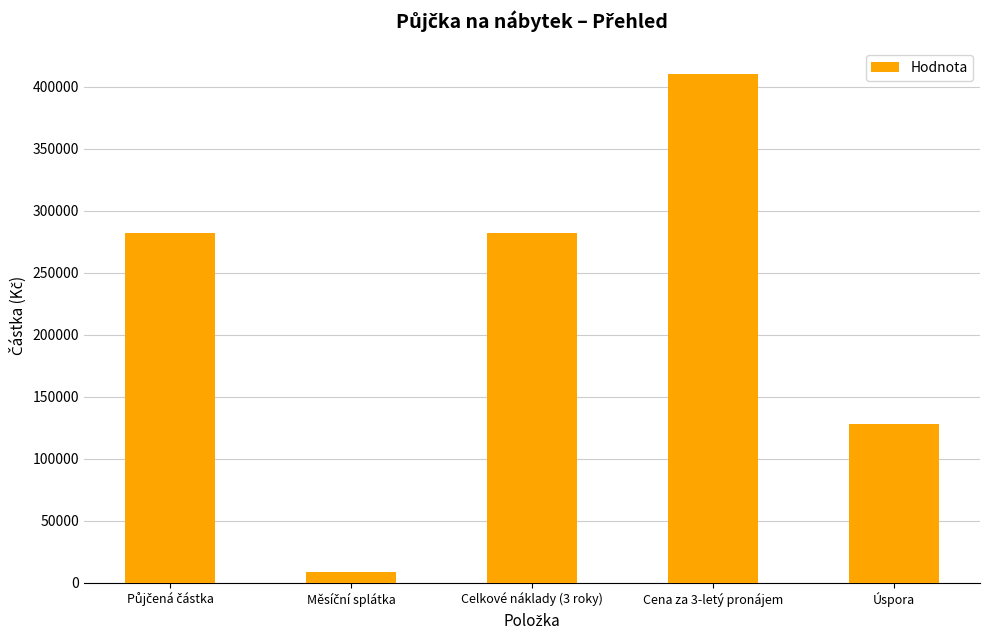

What is the label of the 5th bar from the left?

Úspora